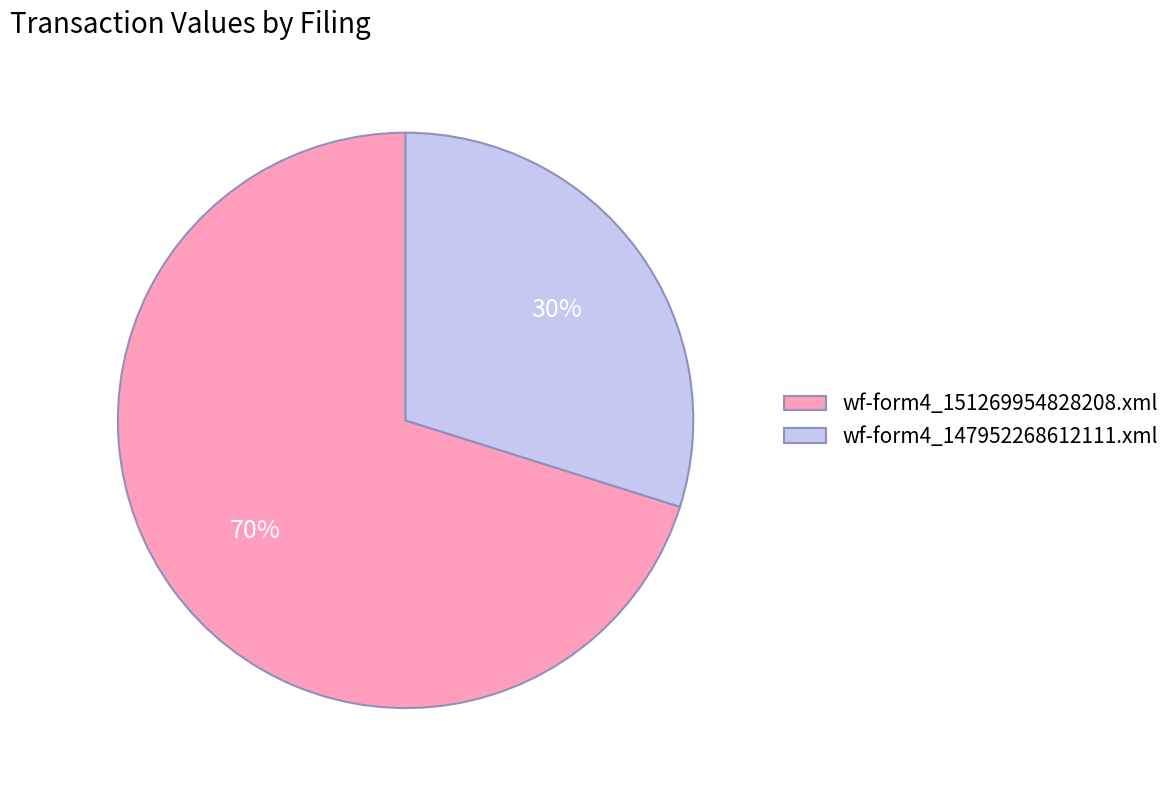

How many segments does this pie chart have?

2